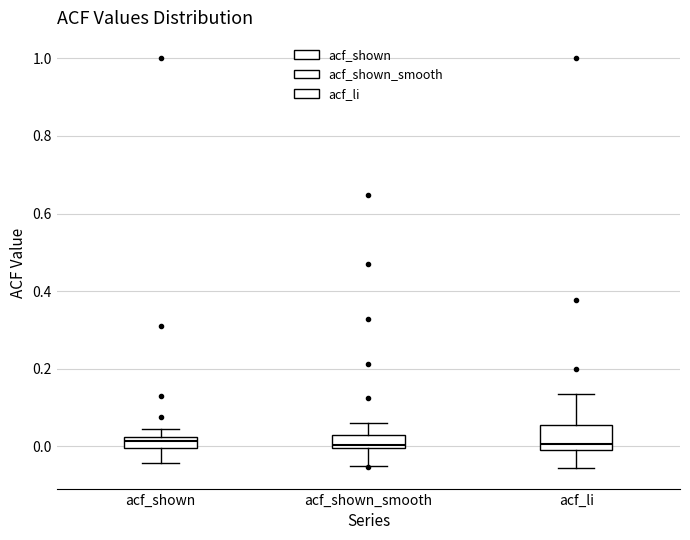

Comparing the boxes themselves (not the whiskers), which one is the tallest?

acf_li